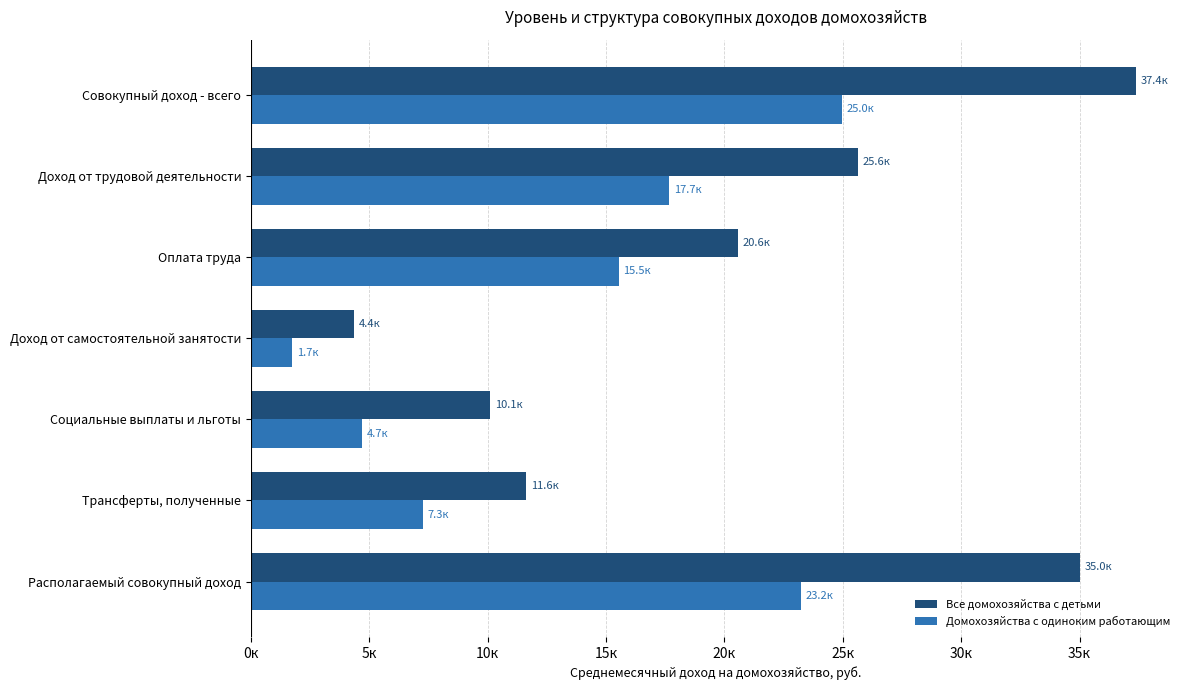

What is the minimum value shown in the chart?

1733.6